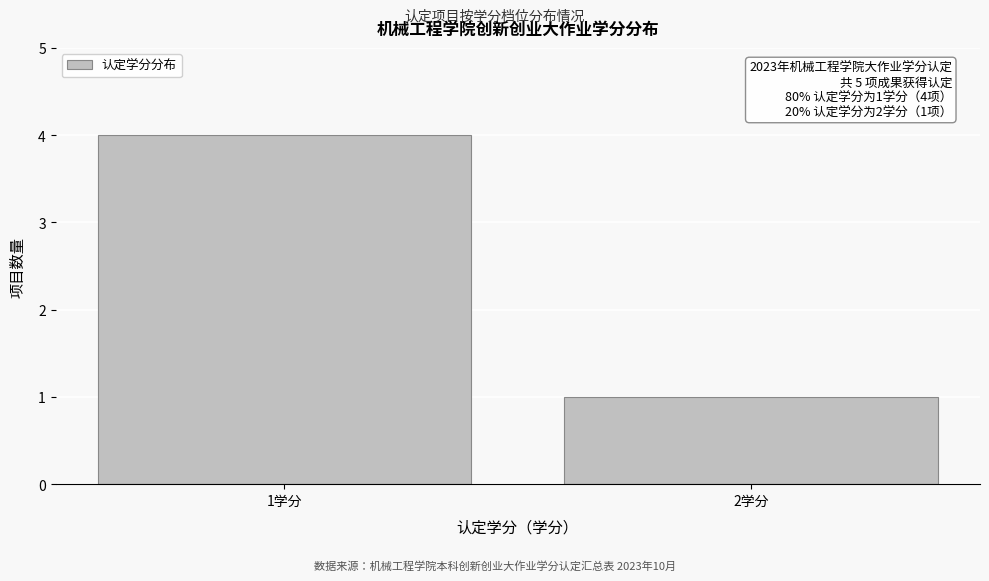

Reading left to right, extract all data points from this chart.

1学分=4	2学分=1